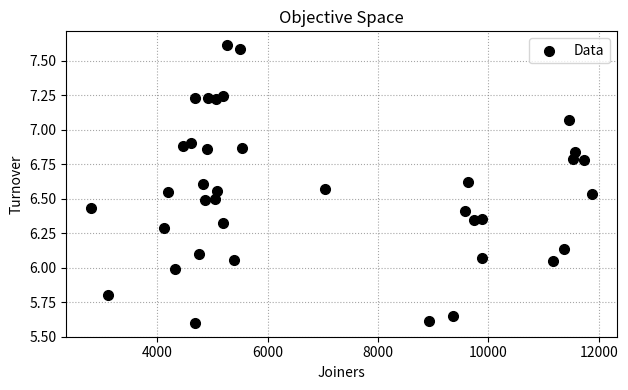

What is the range of Y values (max minus min)?

2.0